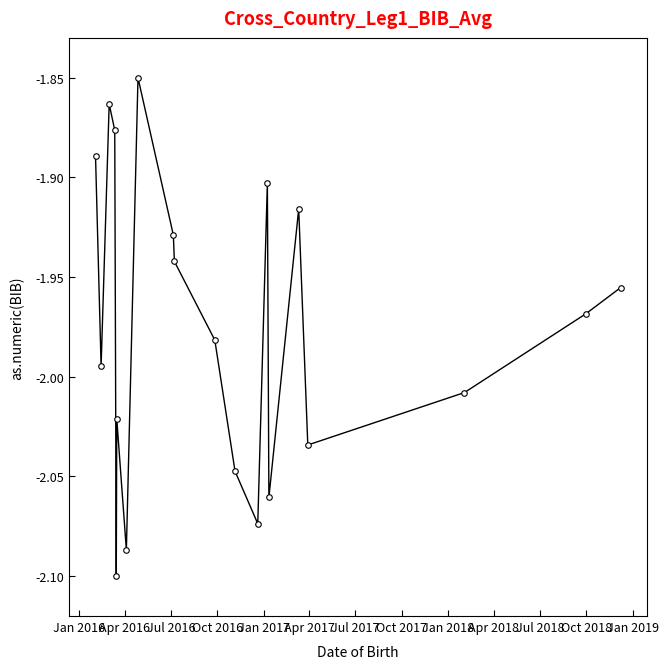

How many points are lower than both their immediate neighbors (excluding endpoints)?

6